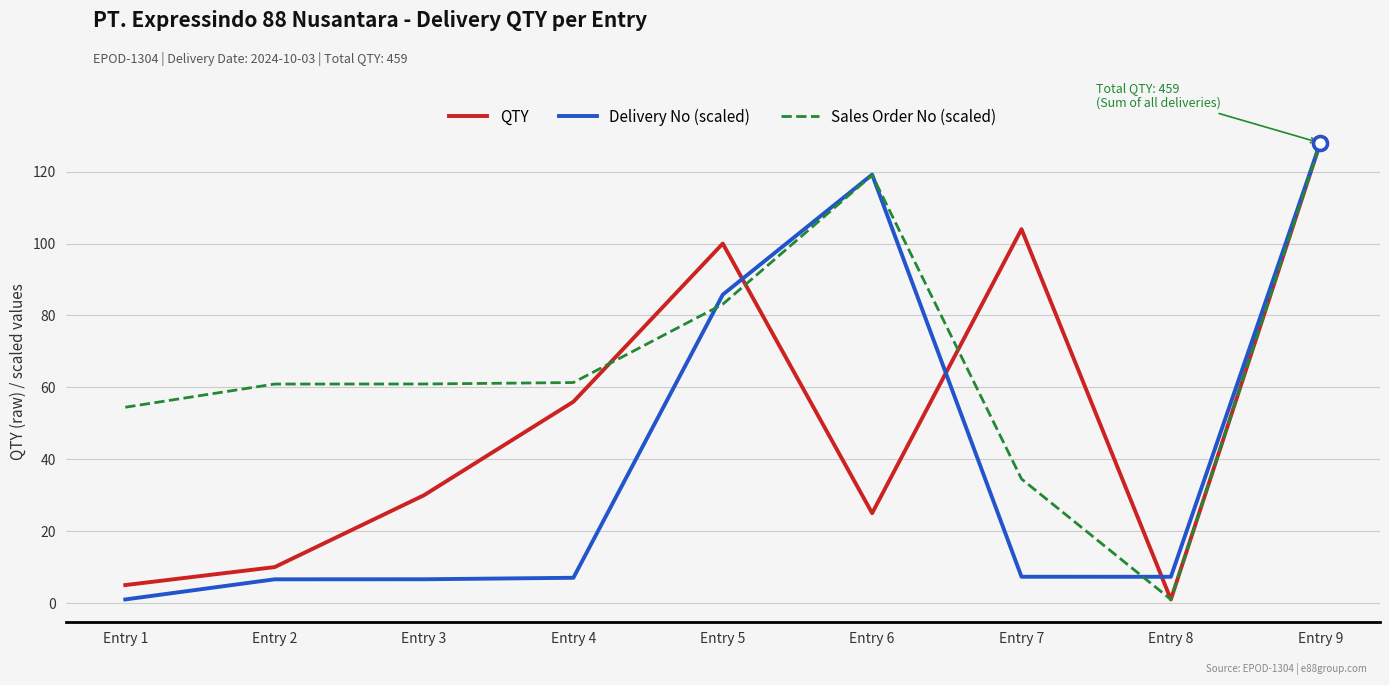

List the labels in order of QTY value, largest first.

Entry 9, Entry 7, Entry 5, Entry 4, Entry 3, Entry 6, Entry 2, Entry 1, Entry 8